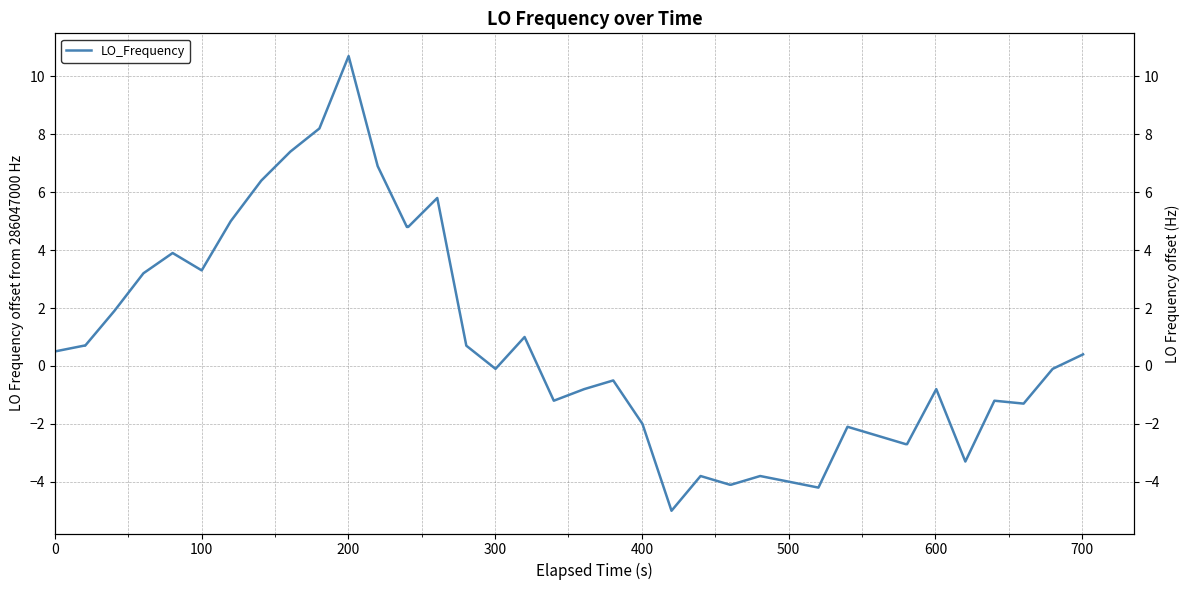

How many data points are less than 0?

21